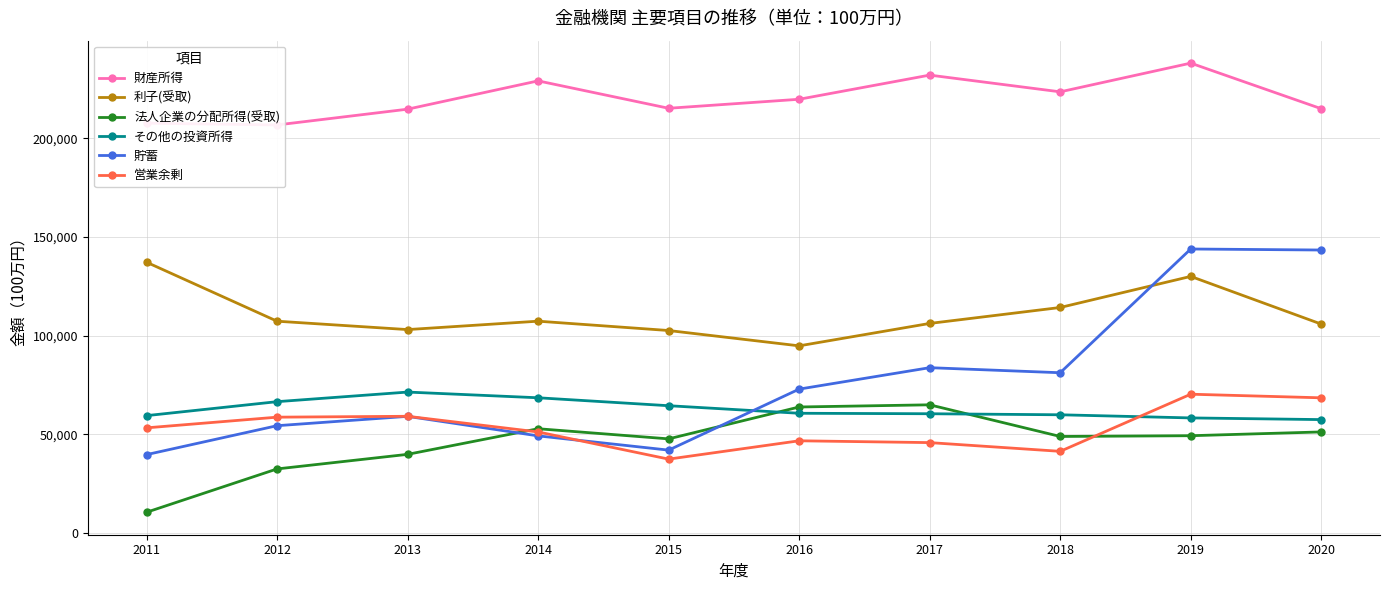

Is the value of 貯蓄 at 2019 greater than the value of 利子(受取) at 2011?

Yes